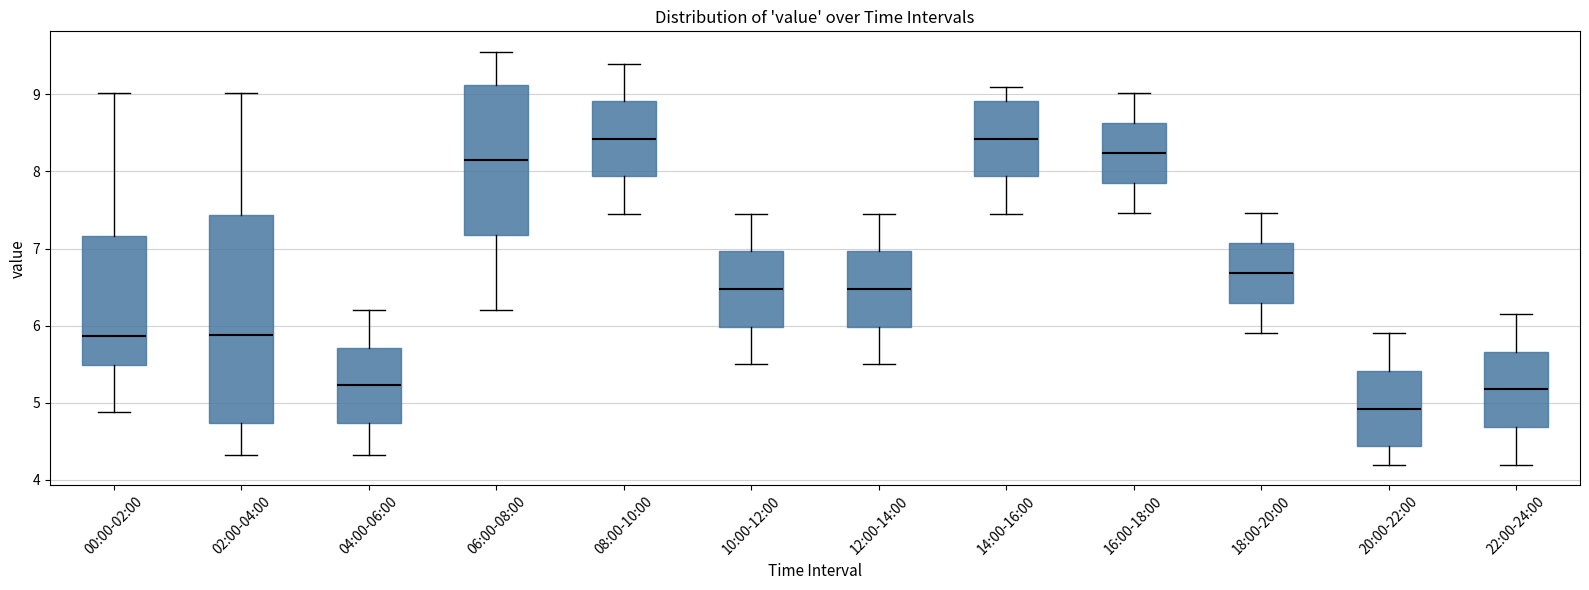

Which box's median line is the lowest?

20:00-22:00